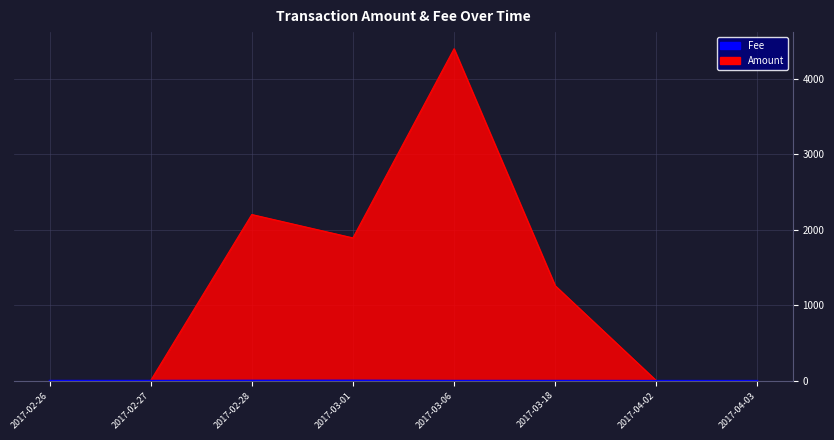

What is the total value across all series at 2017-03-06?

4399.0